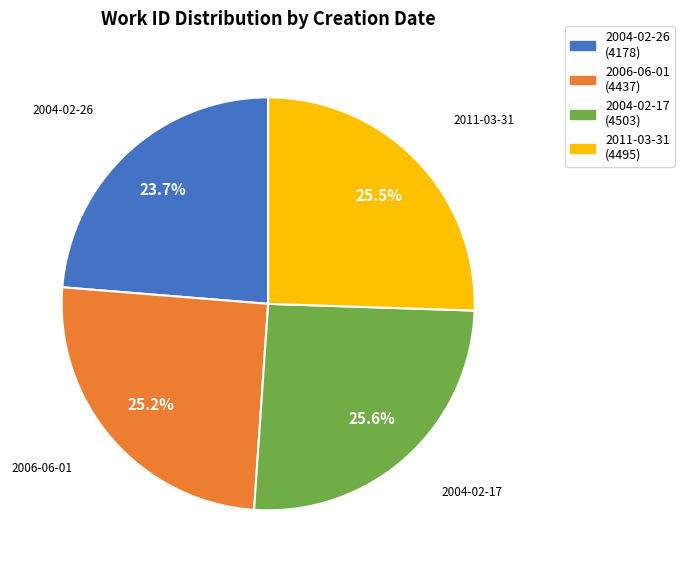

To the nearest percent, what is the difference between the largest and smallest slice percentages?

2%